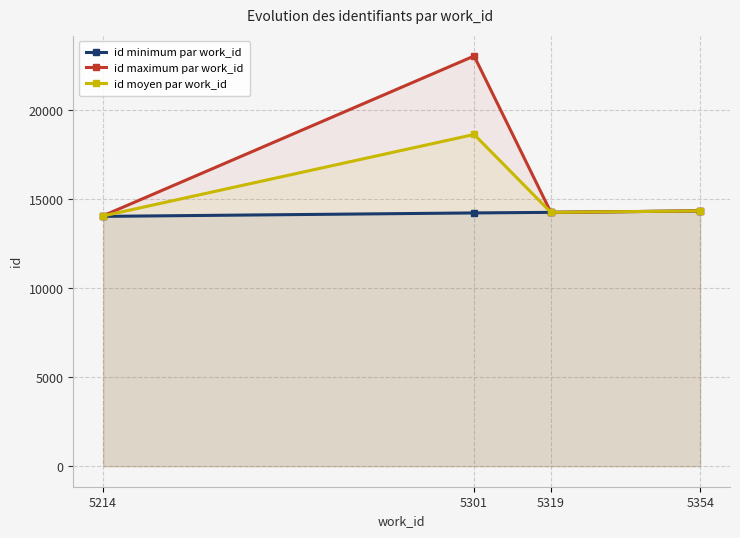

Is the value of id moyen par work_id at 5319 greater than the value of id maximum par work_id at 5354?

No